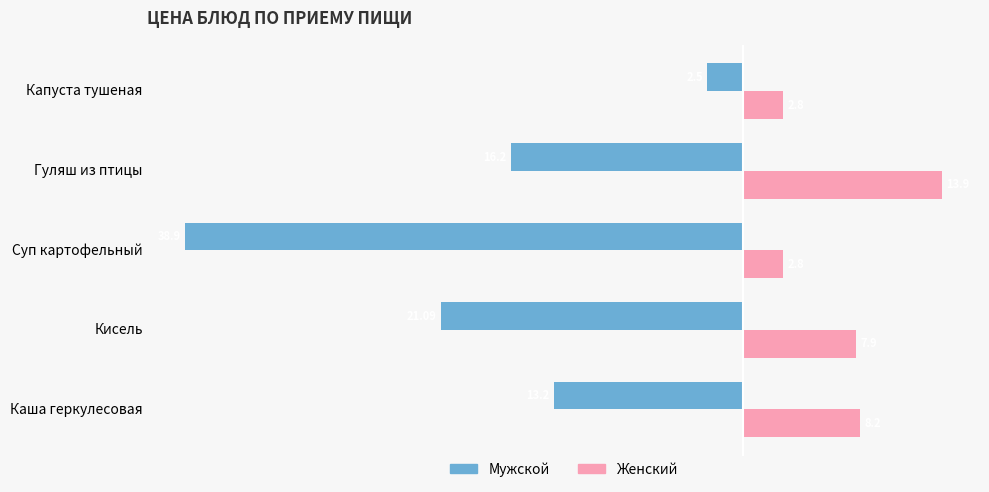

At which category is the sum across all series the highest?

Капуста тушеная